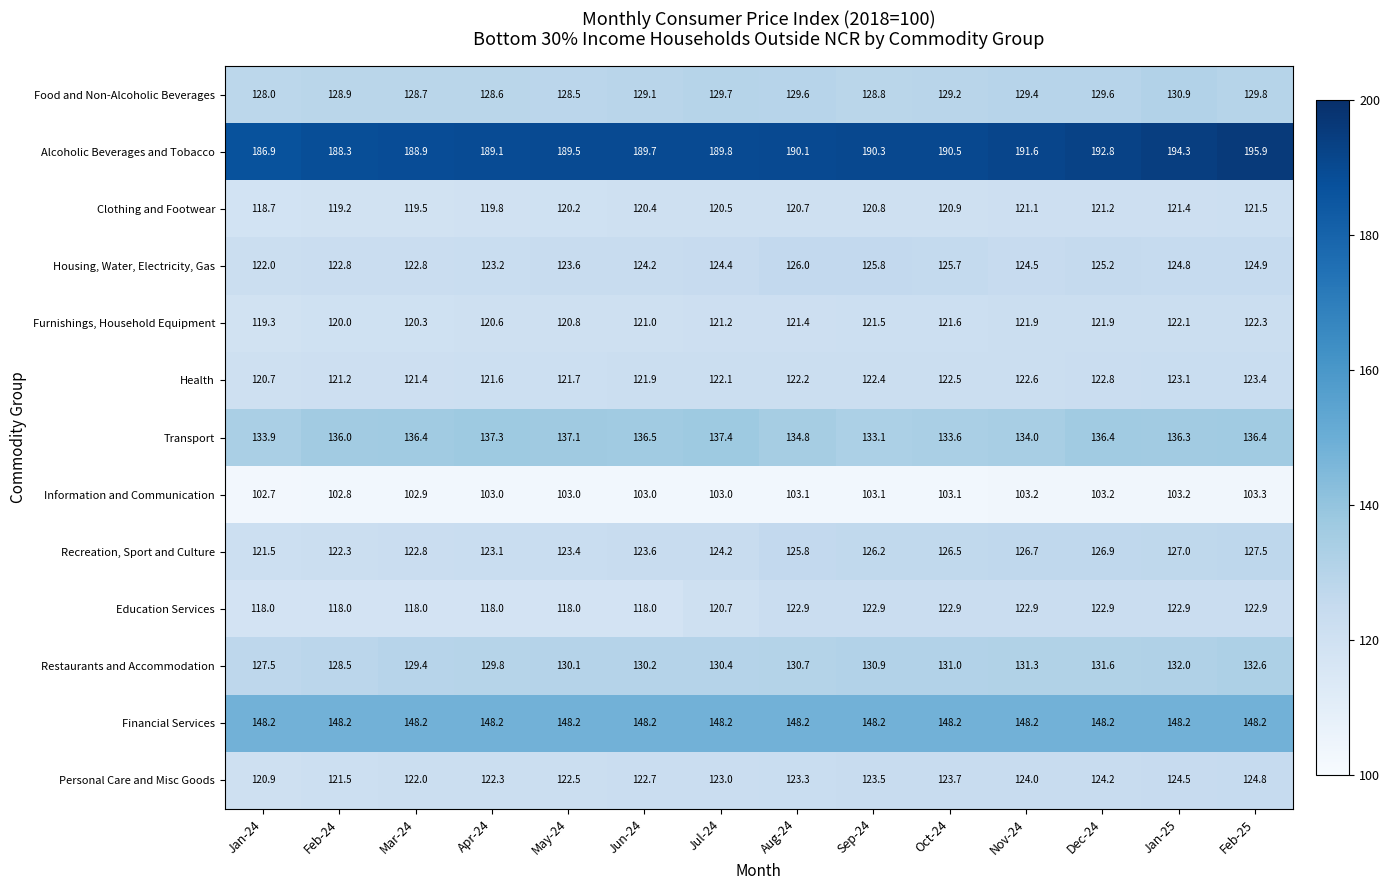

What is the sum of all Restaurants and Accommodation values?

1826.0